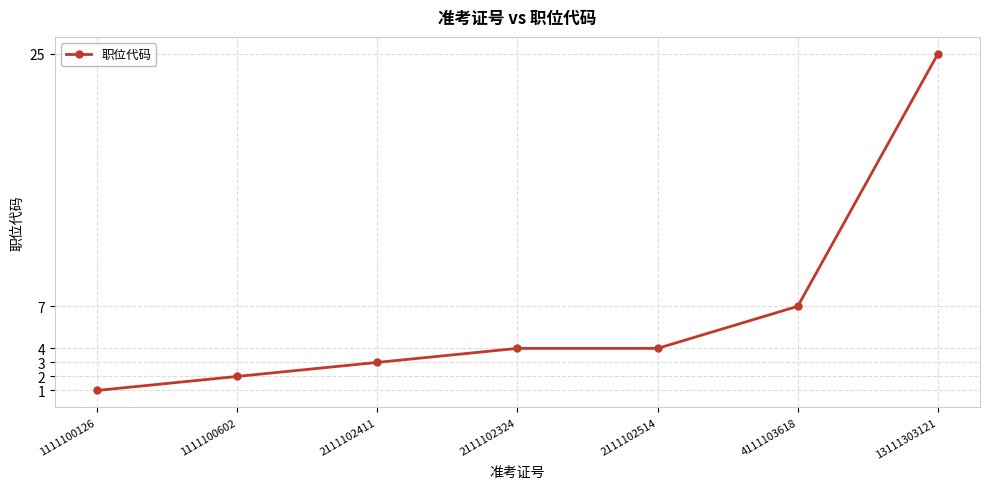

True or false: the data shows 2 at 1111100602.

True